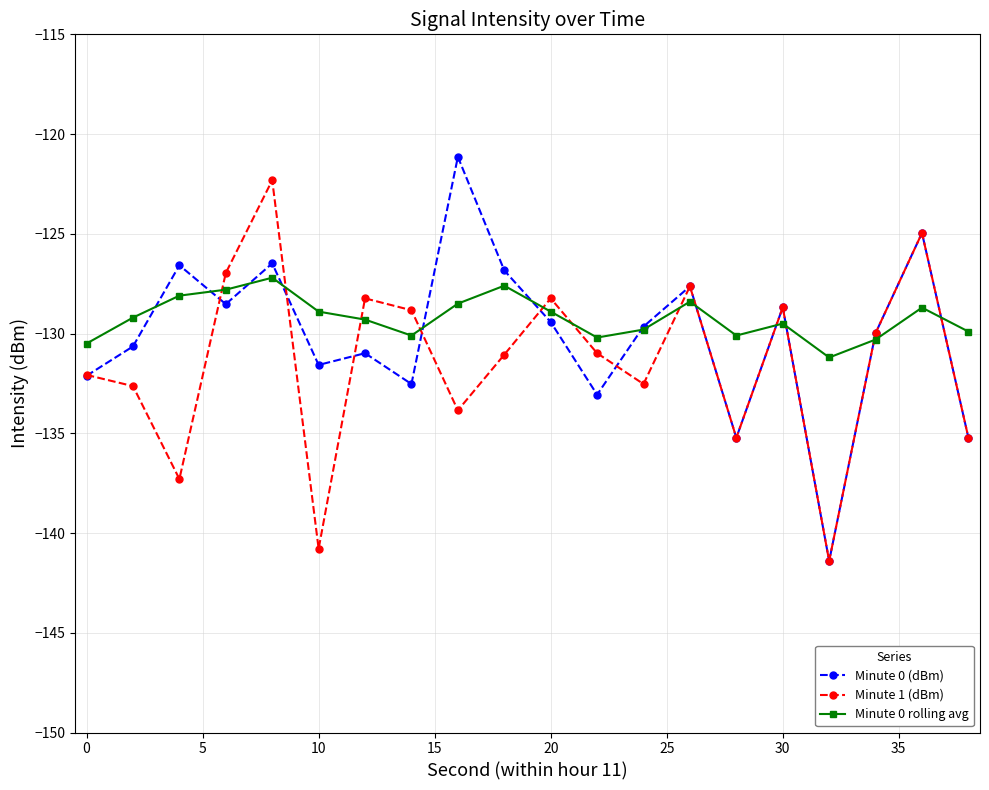

Which series has the largest total across all categories?

Minute 0 rolling avg